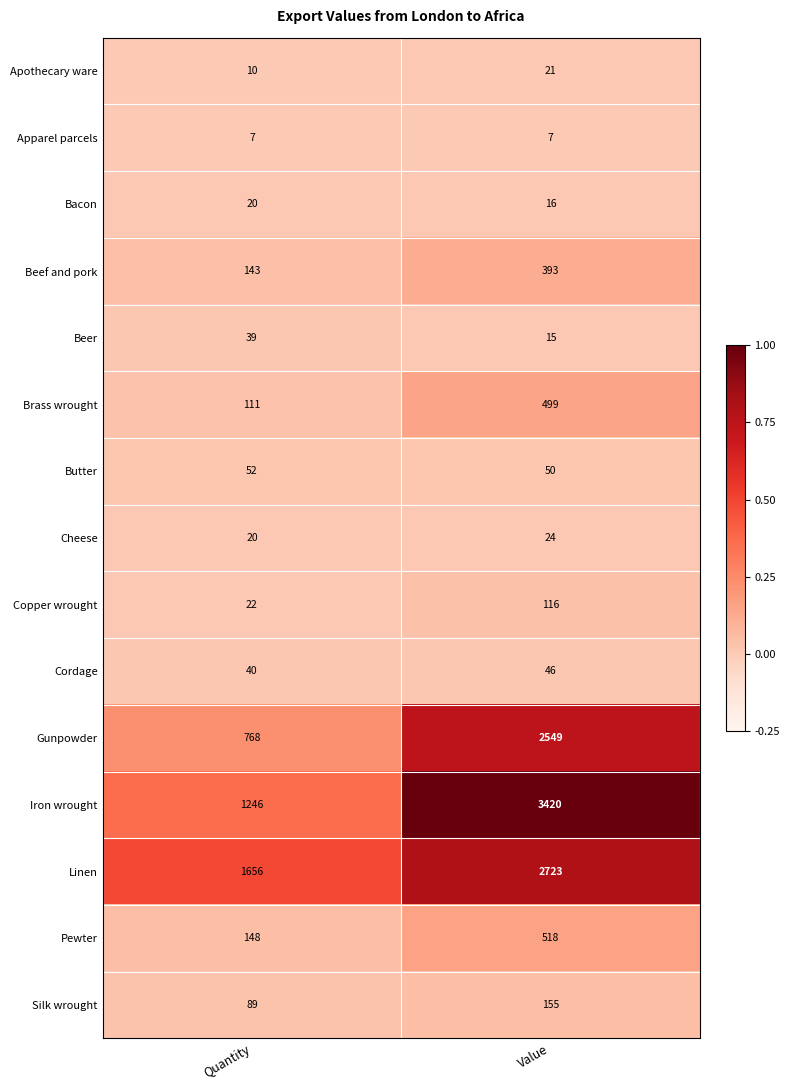

Which series changed the most between Quantity and Value?

Iron wrought